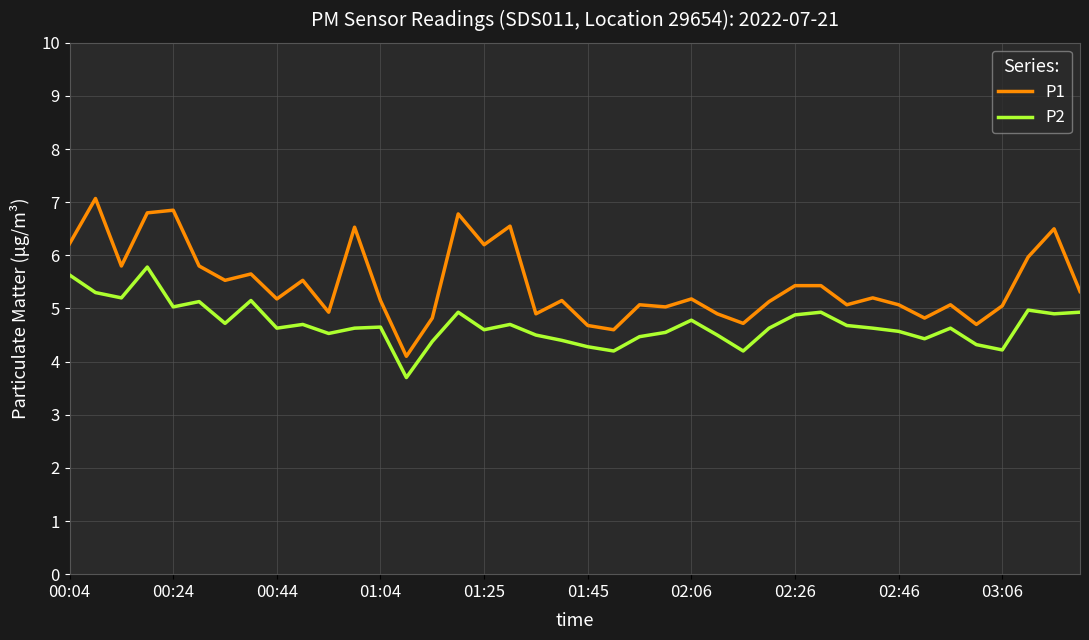

True or false: P1 and P2 intersect in this chart.

False